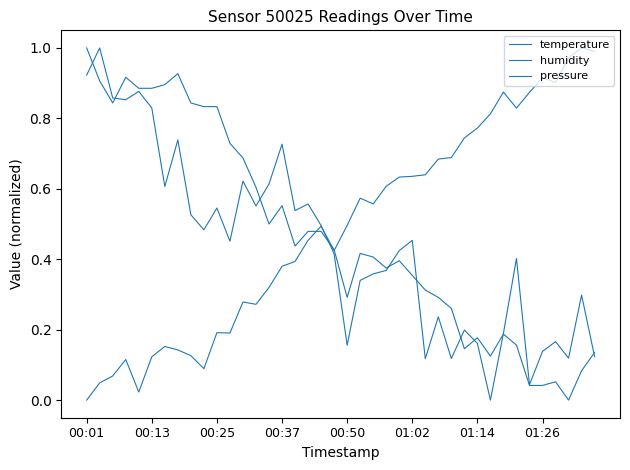

How many lines are shown in the chart?

3